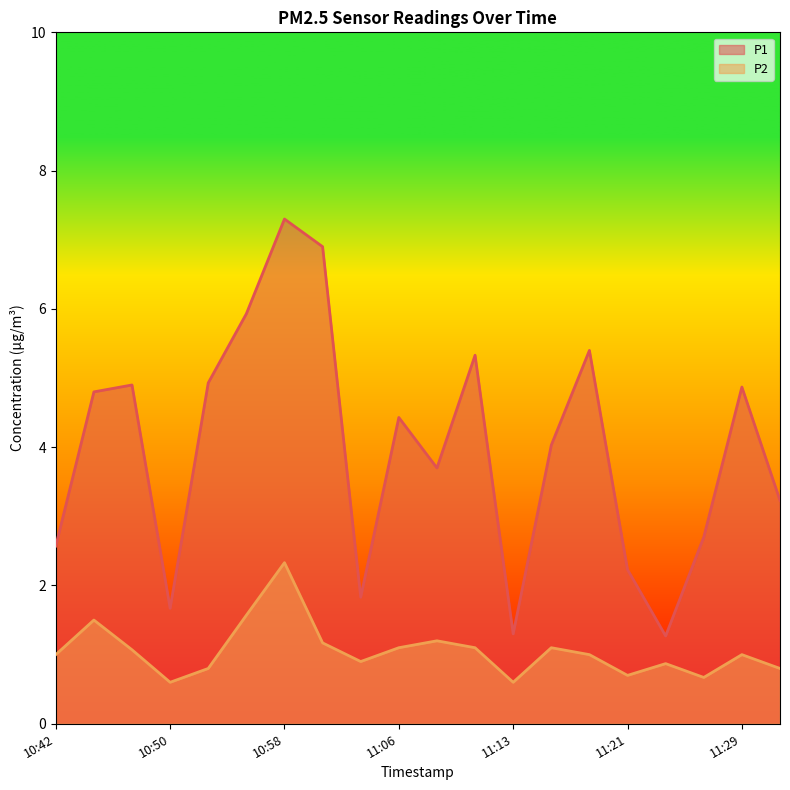

Which series has the widest spread of values?

P1